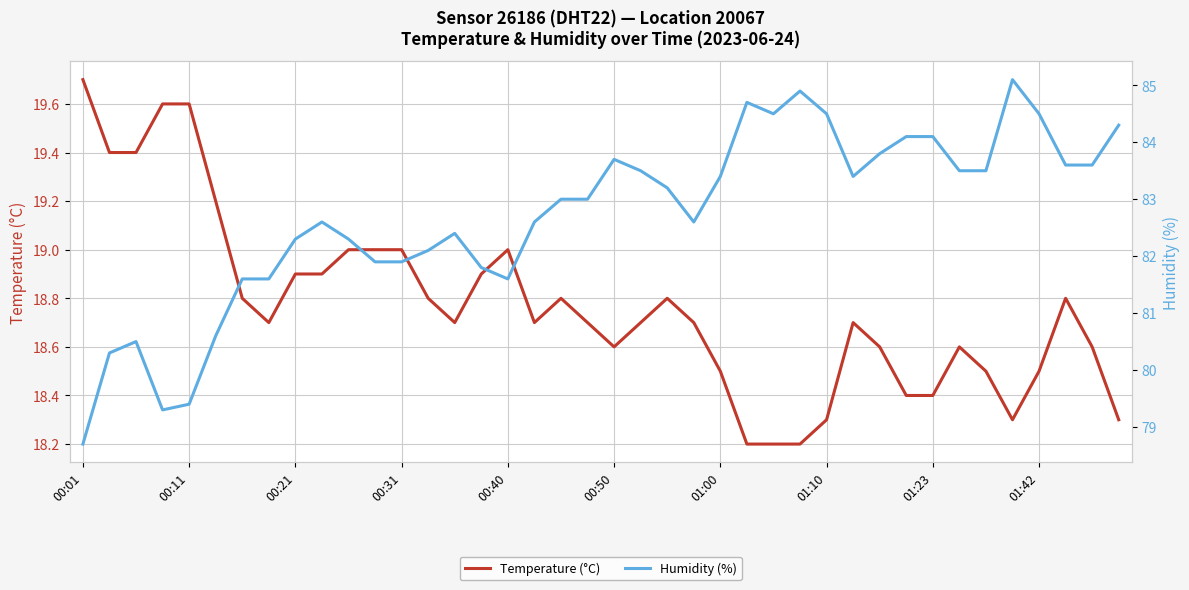

What are all the series names shown in the legend?

Temperature (°C), Humidity (%)